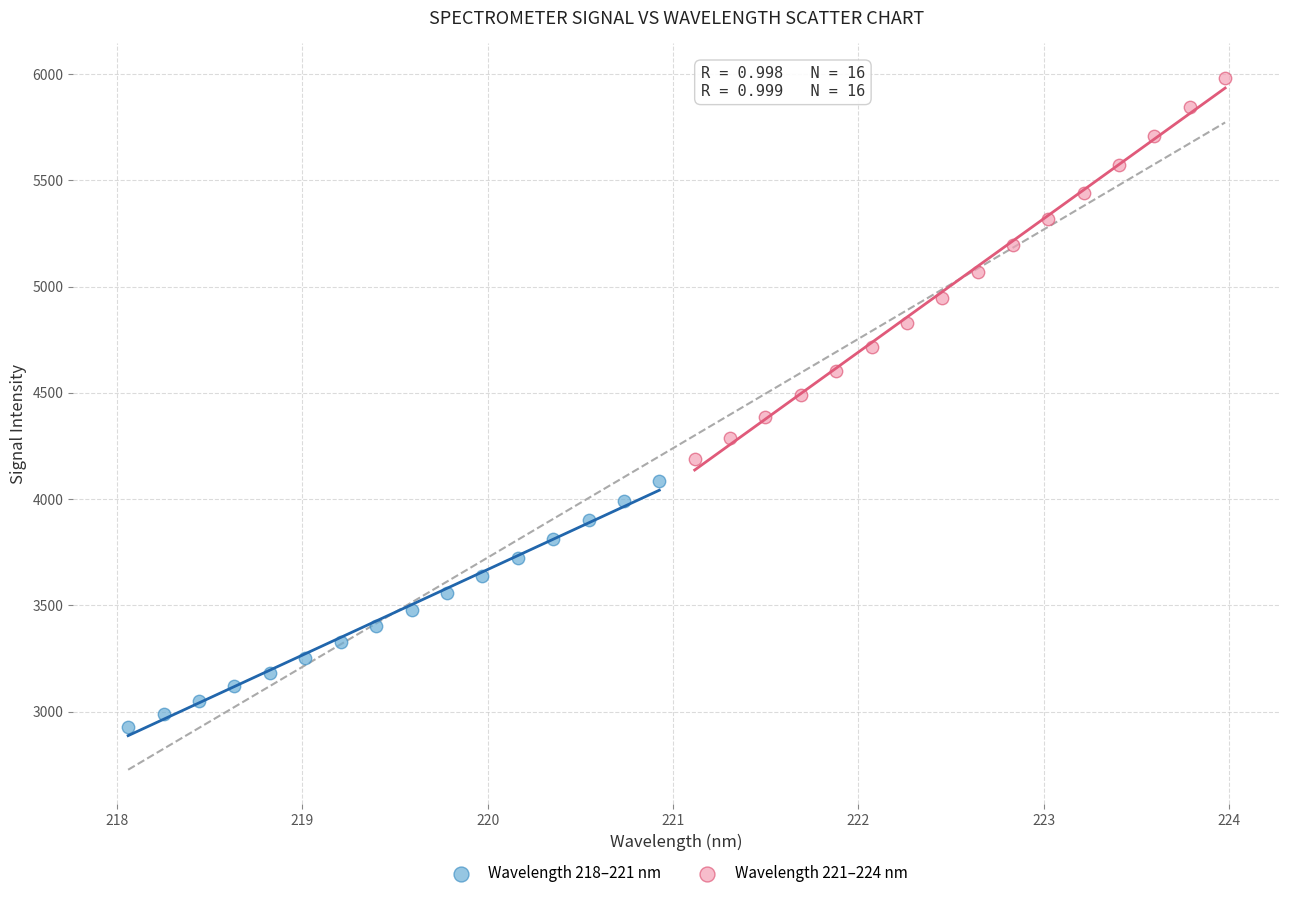

Which series reaches the minimum Y coordinate?

Wavelength 218–221 nm